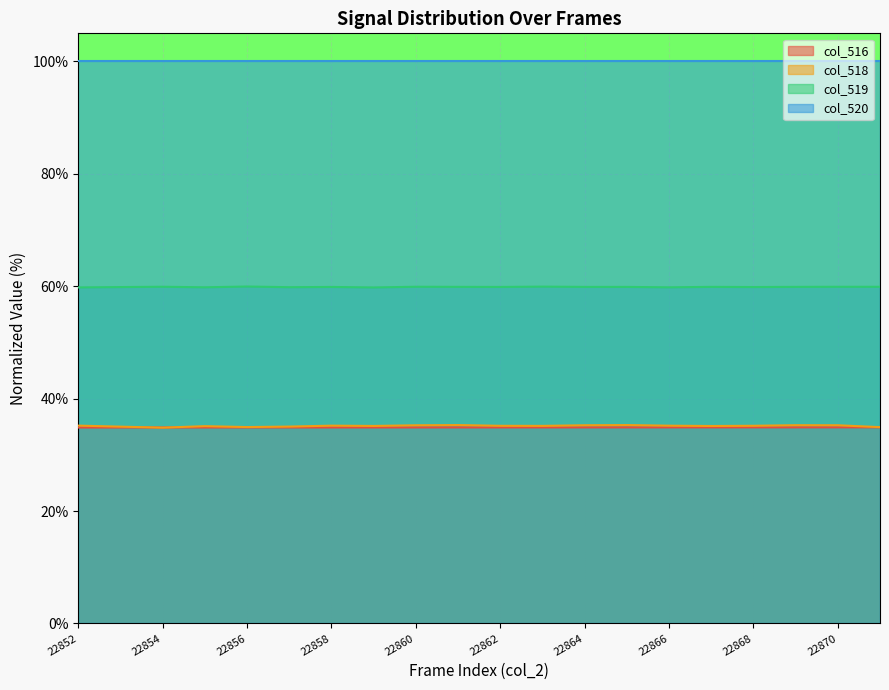

At how many categories does at least one series exceed 45?

20